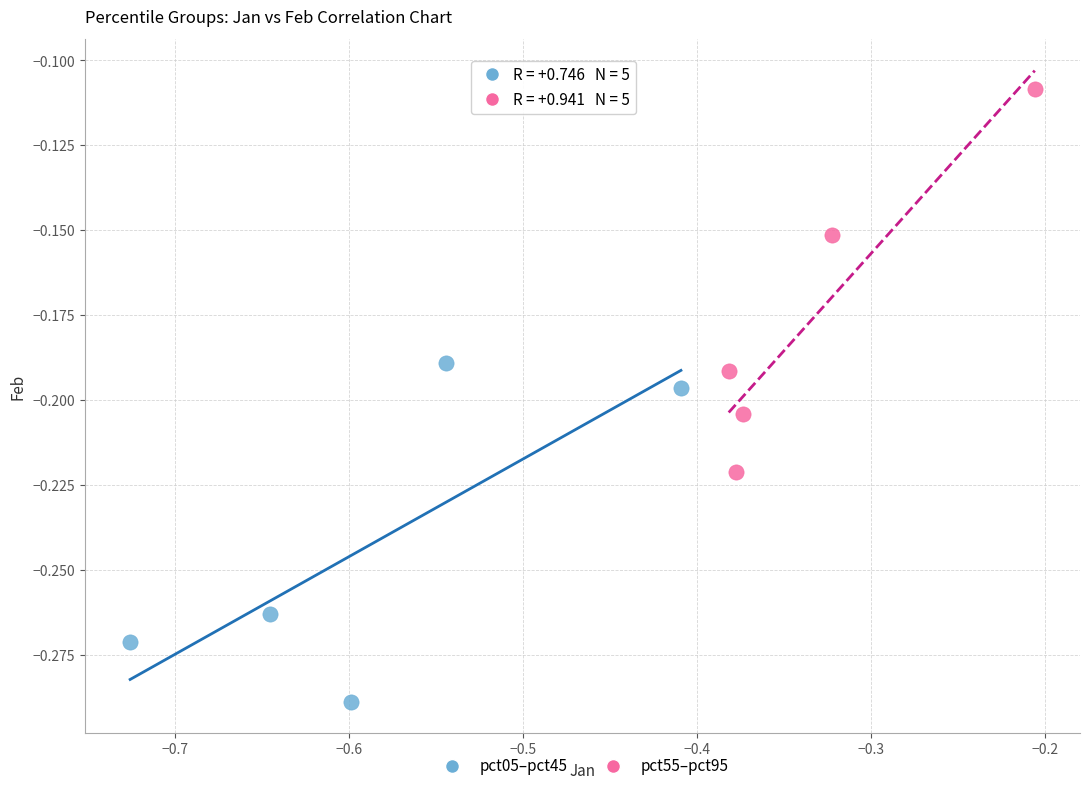

Which series contains the highest Y value?

pct55–pct95